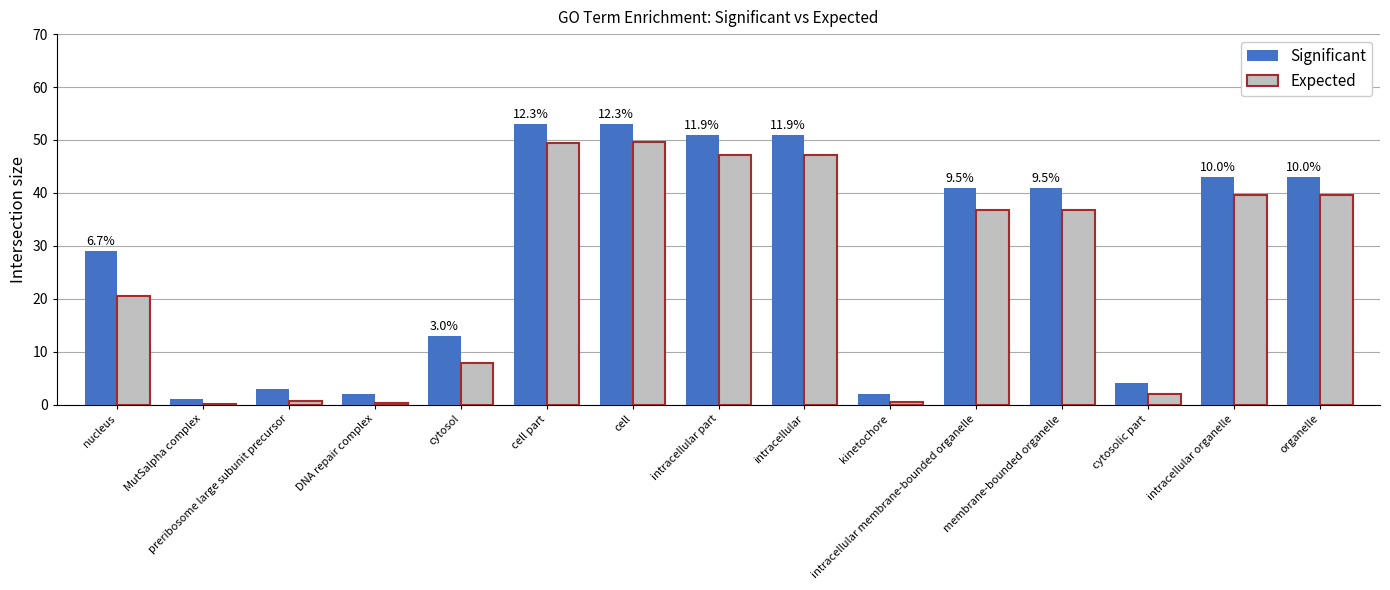

Read the Expected value at intracellular organelle.

39.5